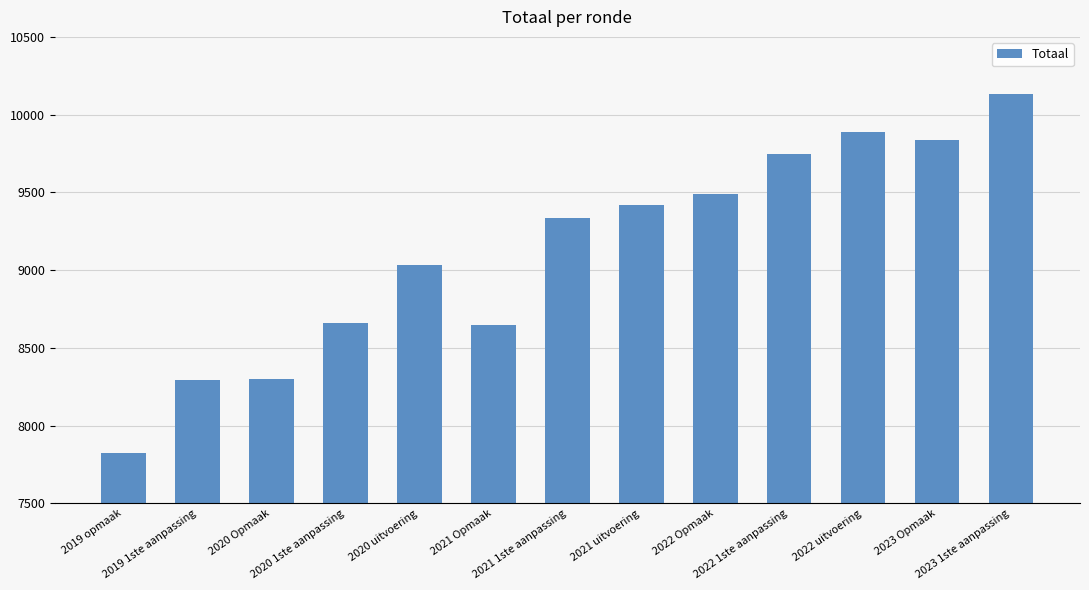

What is the greatest value displayed?

10131